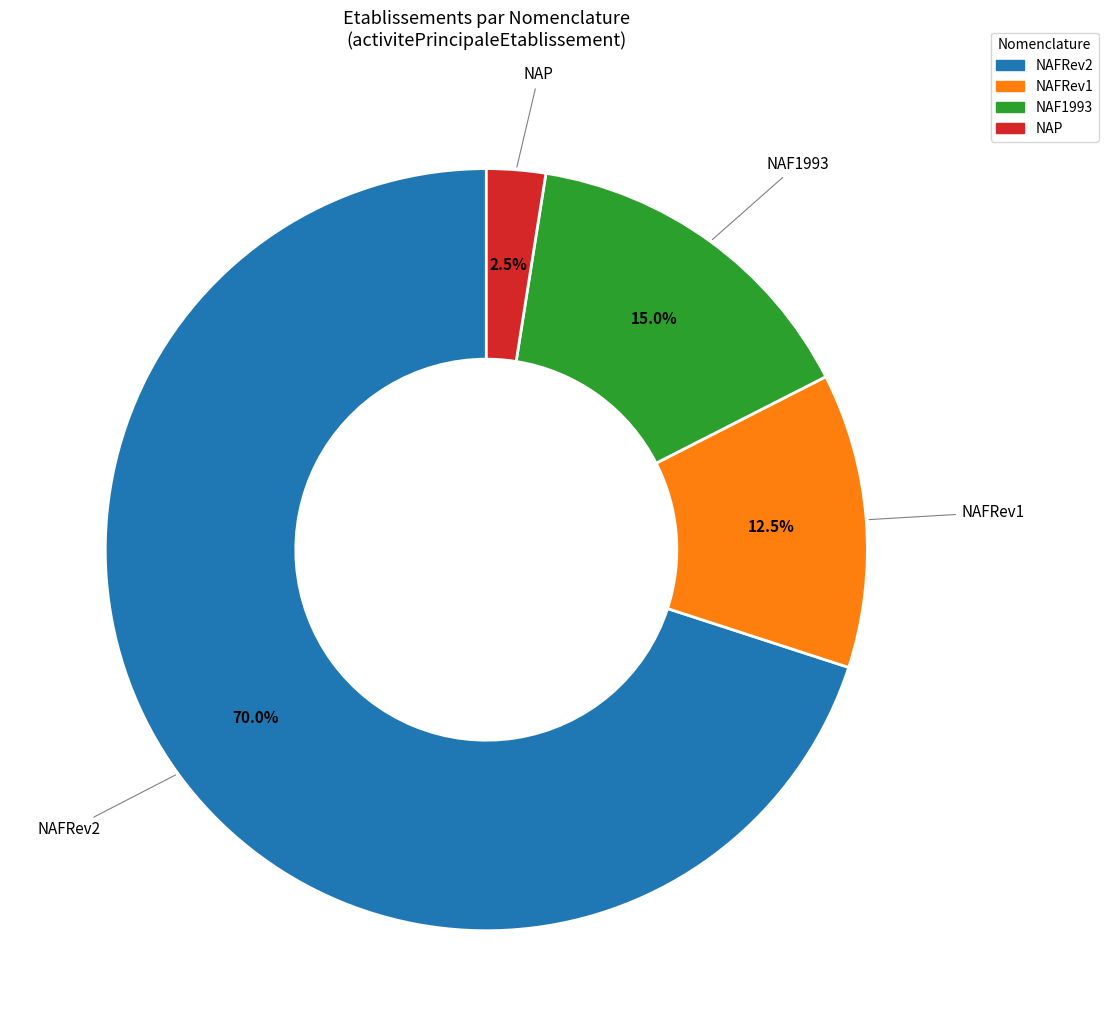

Count the number of slices in the pie.

4